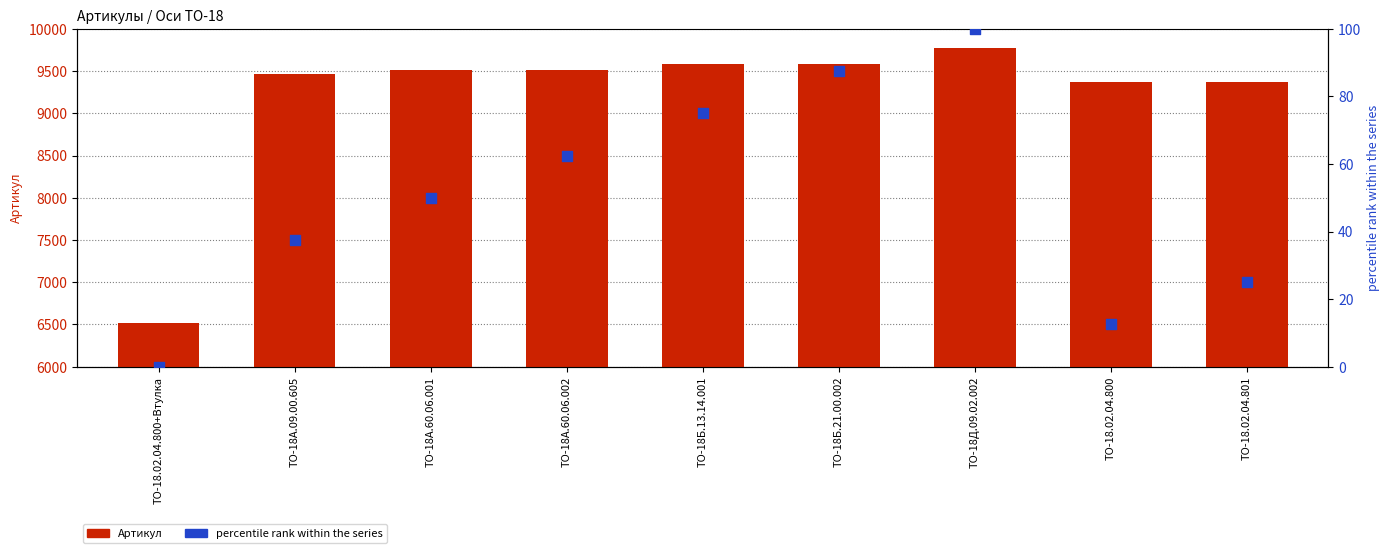

Which series reaches the minimum Y coordinate?

percentile rank within the series